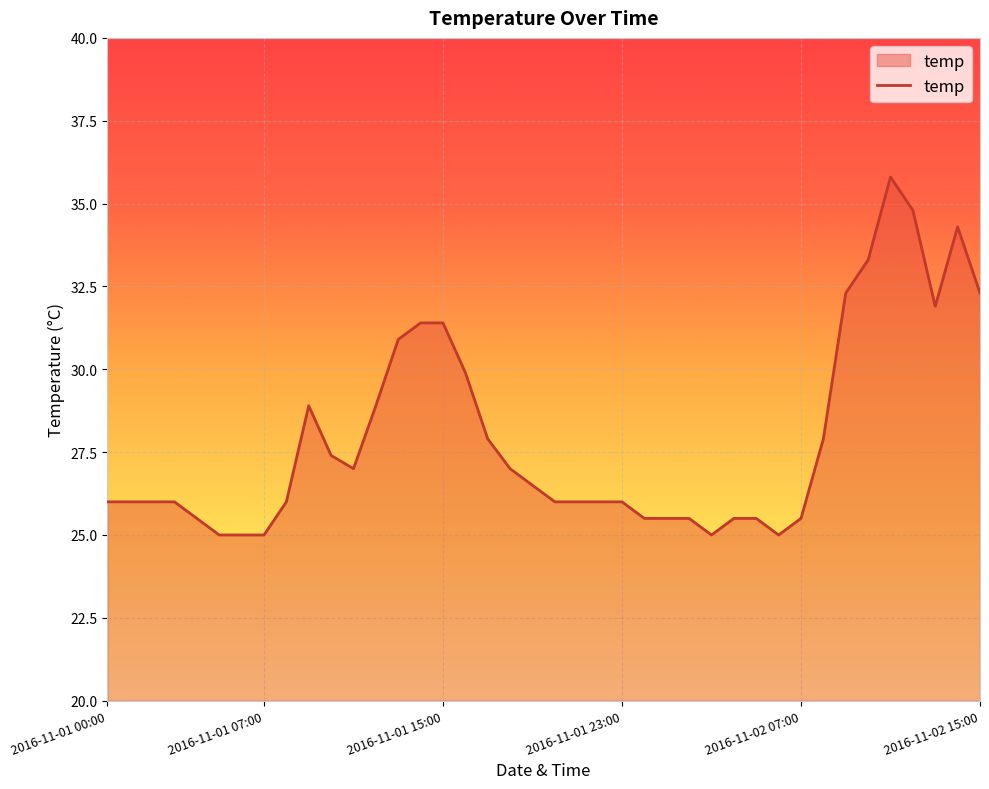

What is the greatest value displayed?

35.8